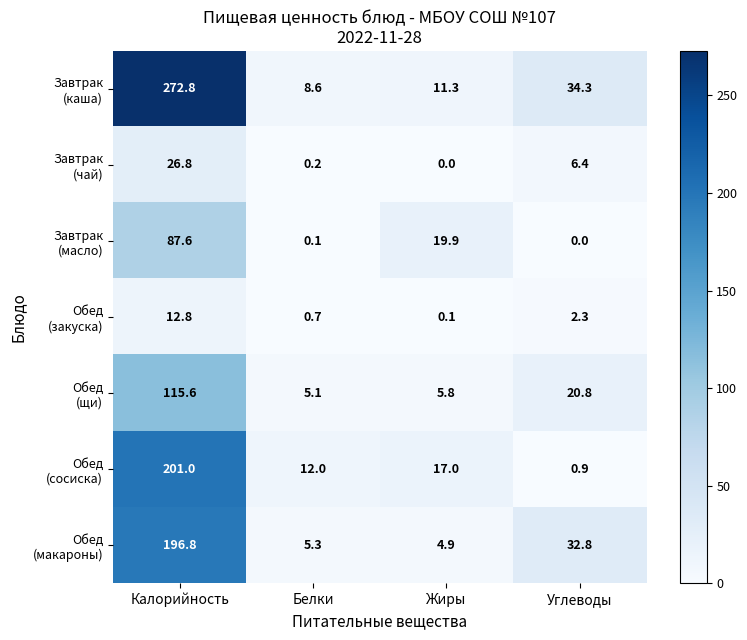

What is the spread (max minus min) of values at Жиры?

19.9